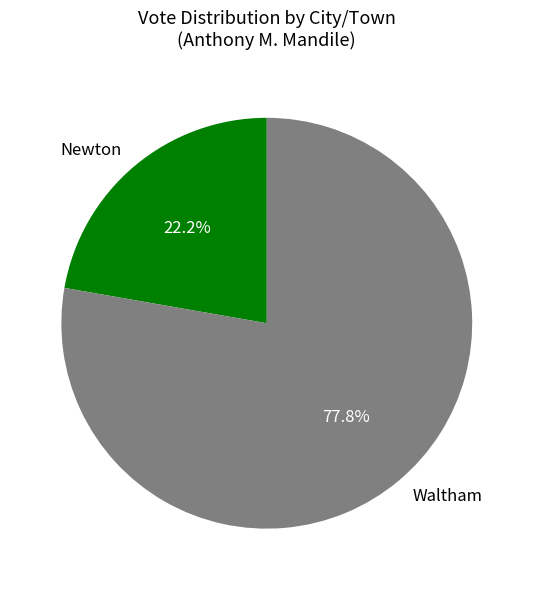

To the nearest percent, what is the combined percentage of Newton and Waltham?

100%